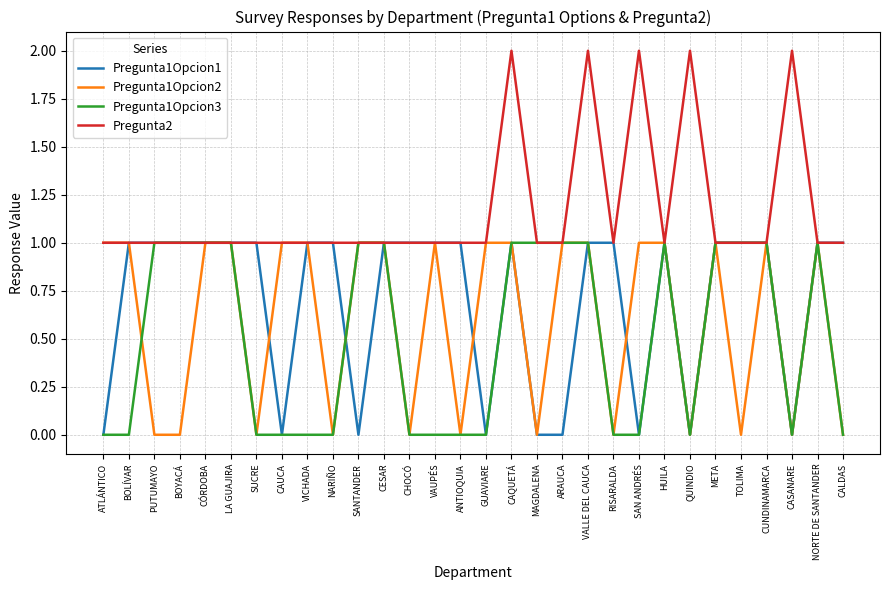

Which series has the largest total across all categories?

Pregunta2